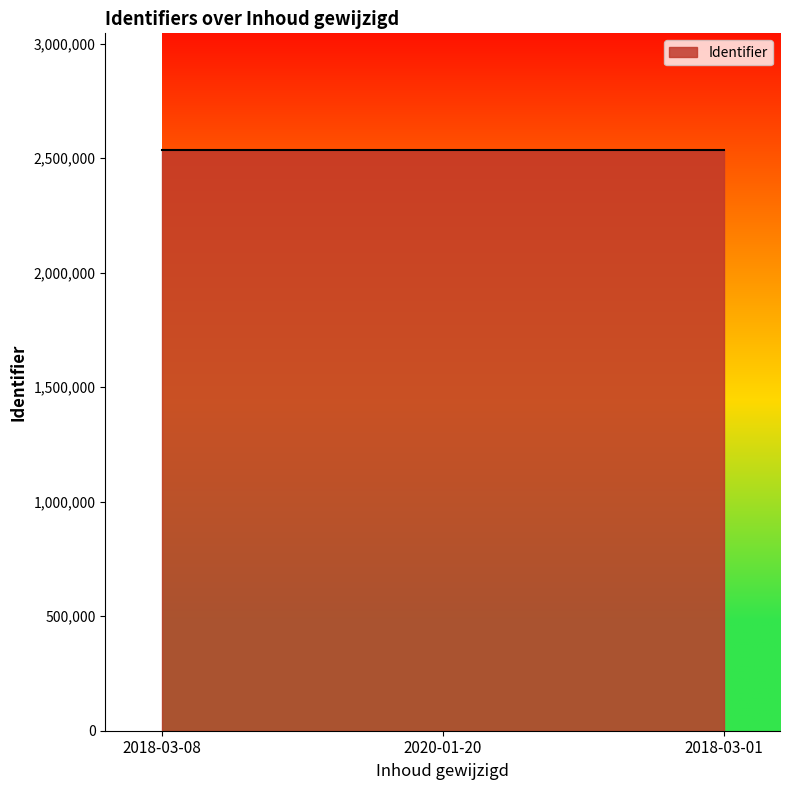

What is the maximum value shown in the chart?

2537574.0